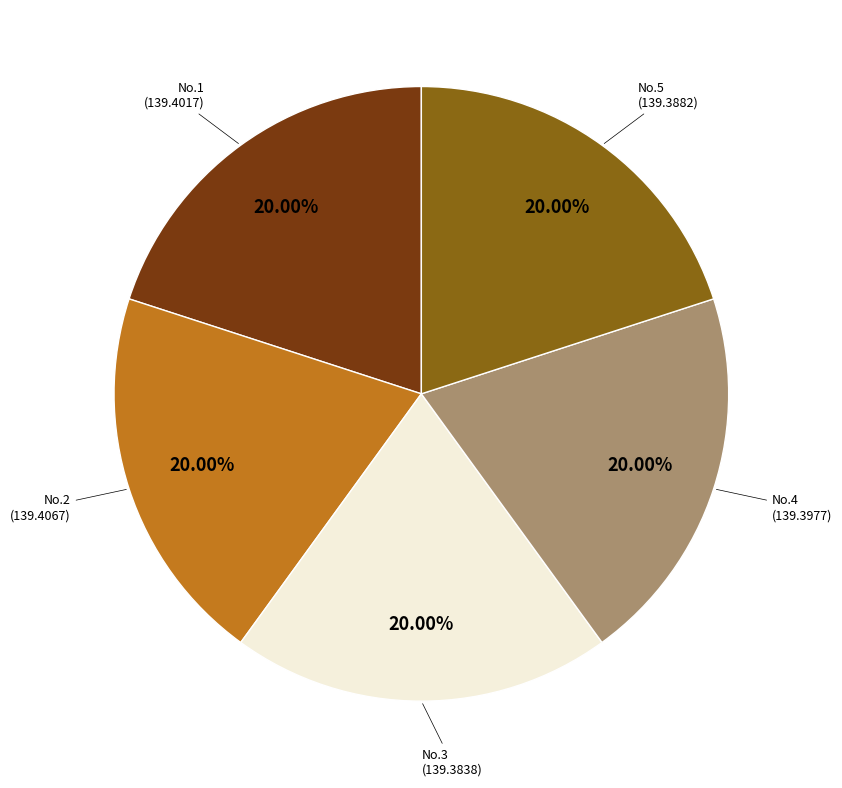

Does any single category account for the majority?

No